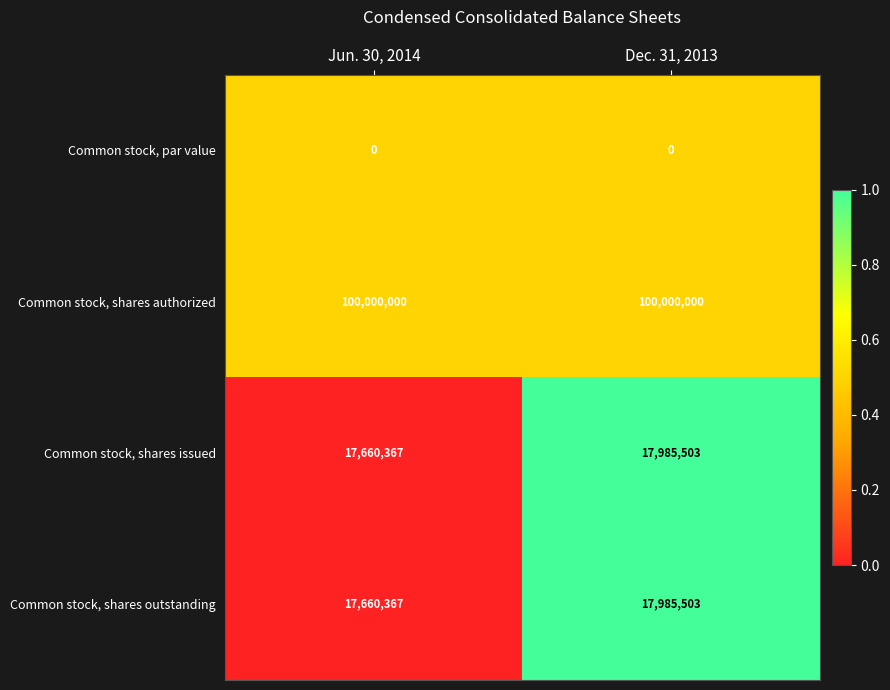

Which category has the lowest value in the Common stock, shares outstanding series?

Jun. 30, 2014